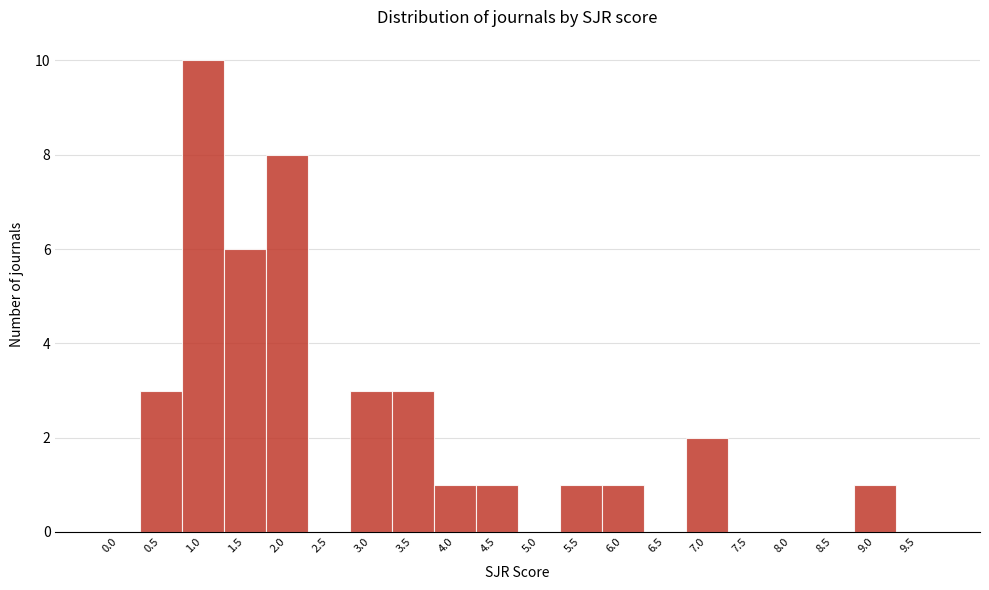

Reading left to right, extract all data points from this chart.

0.0=0	0.5=3	1.0=10	1.5=6	2.0=8	2.5=0	3.0=3	3.5=3	4.0=1	4.5=1	5.0=0	5.5=1	6.0=1	6.5=0	7.0=2	7.5=0	8.0=0	8.5=0	9.0=1	9.5=0